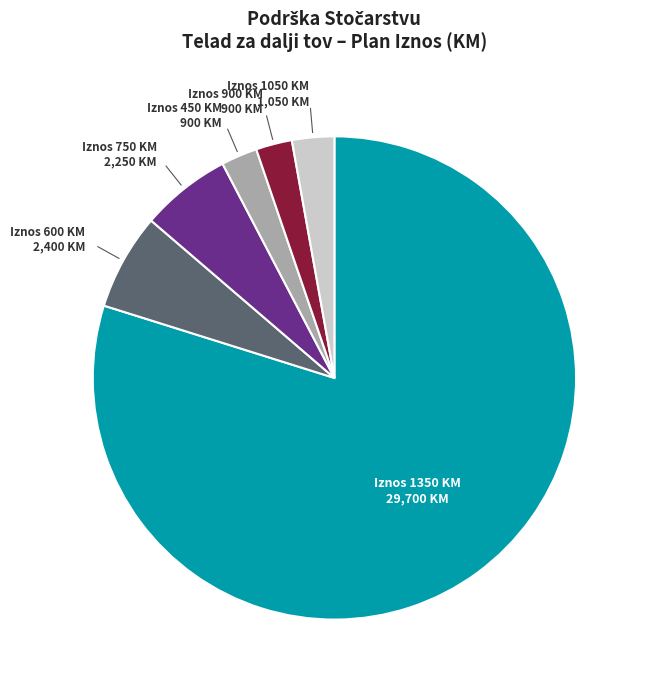

How many slices are in this pie chart?

6